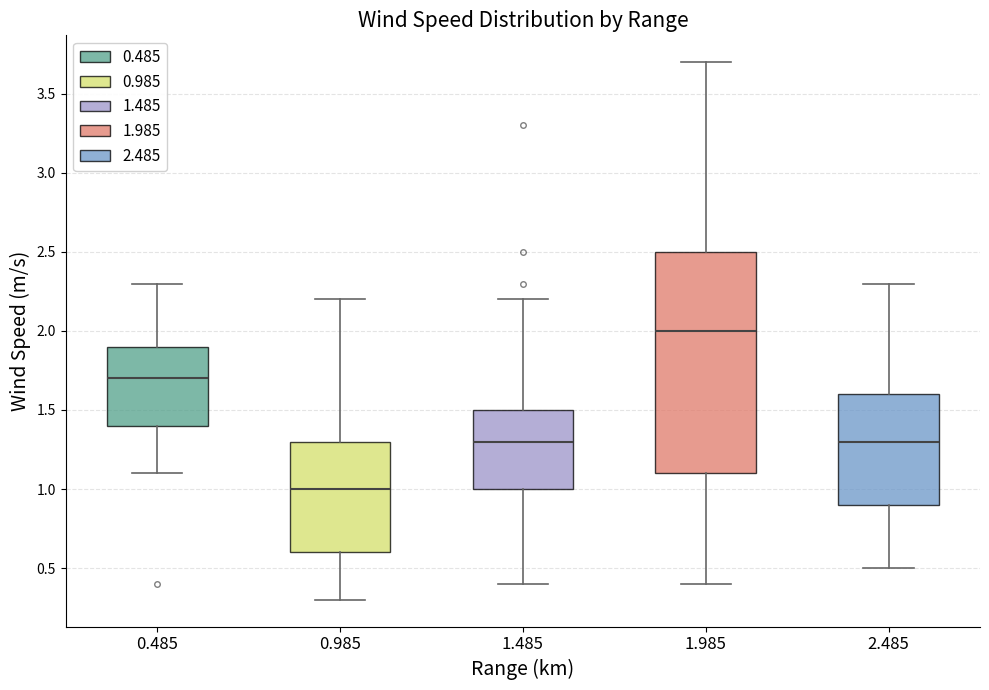

Where does the lower whisker of the box at x = 0.985 end on the y-axis? The values are not printed on the chart, so give them approximately, as read against the axis.

0.3